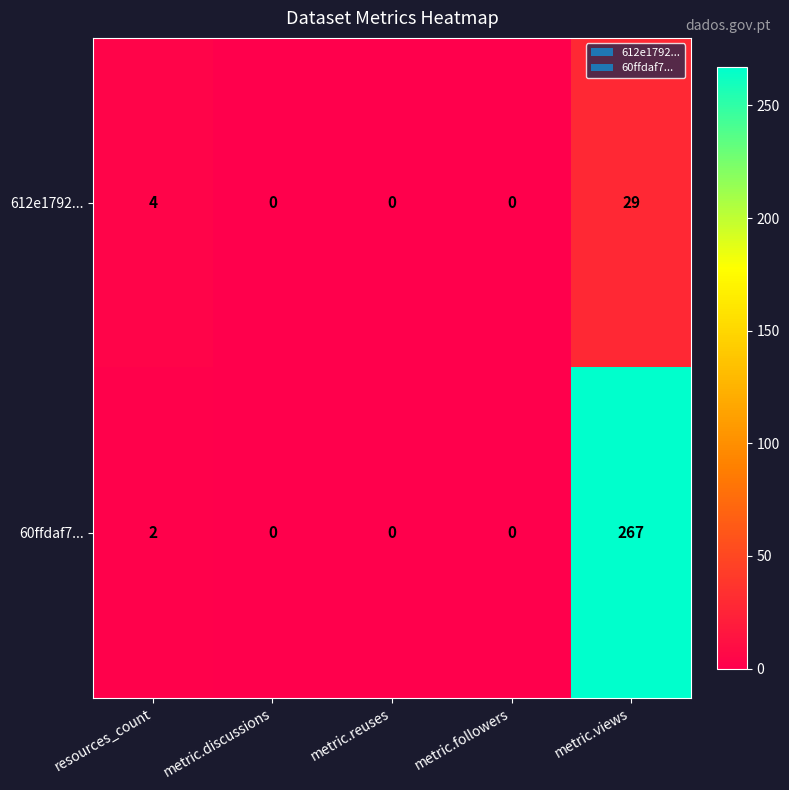

True or false: 60ffdaf7... has a value of 267 at metric.views.

True